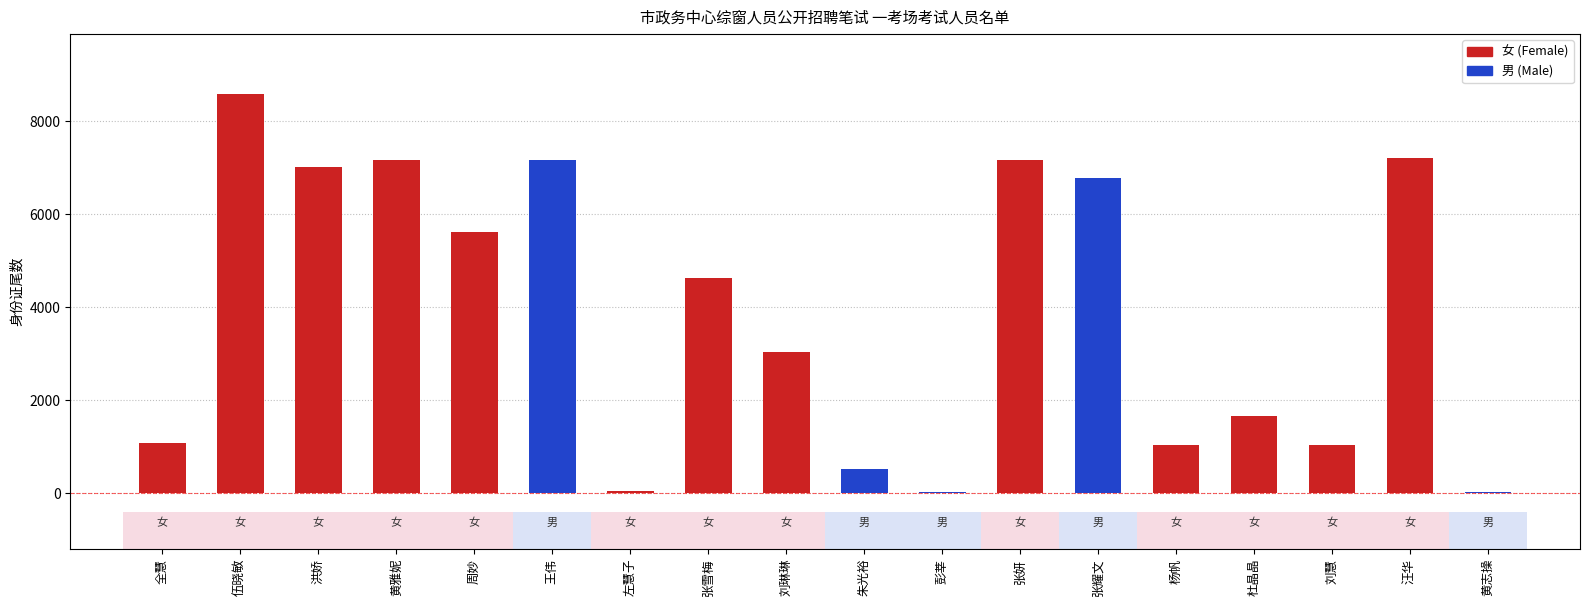

What is the sum of all values?

69774